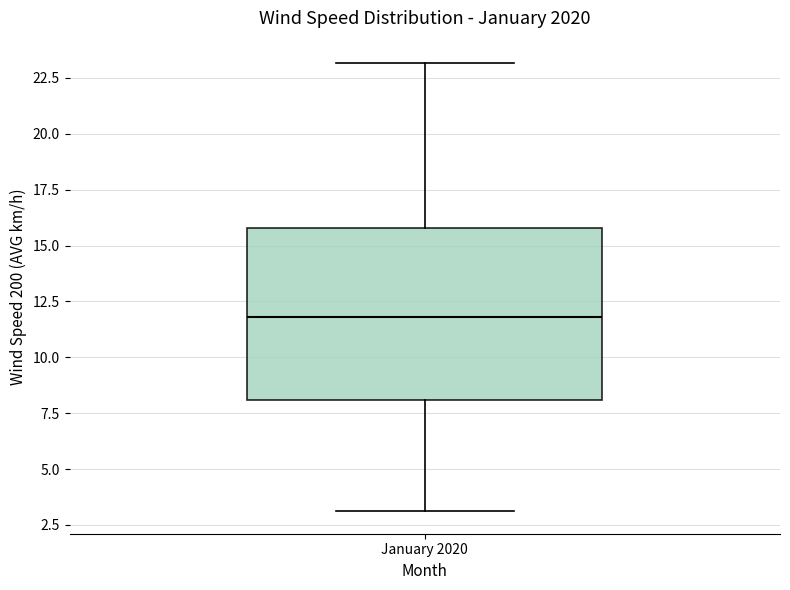

Where is the lower edge of the box for January 2020 on the y-axis? The values are not printed on the chart, so give them approximately, as read against the axis.

8